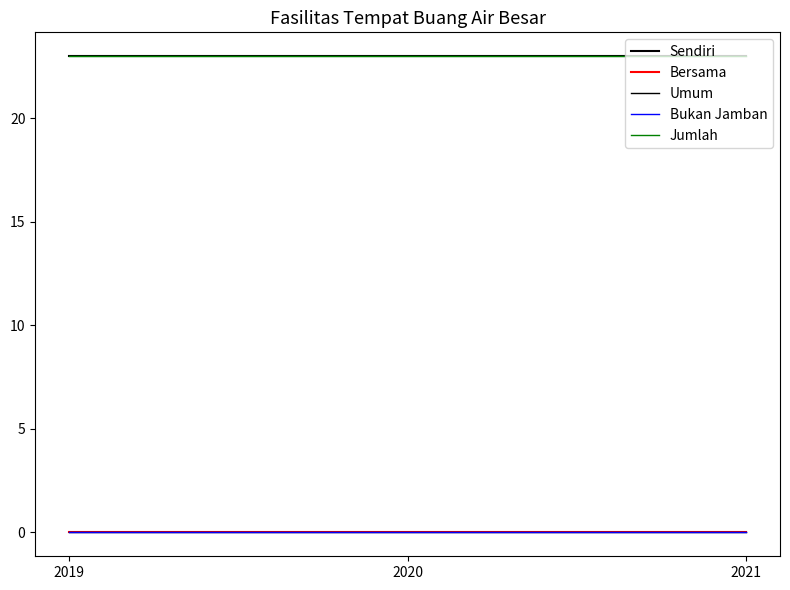

What is the difference between the highest and lowest values at 2019?

23